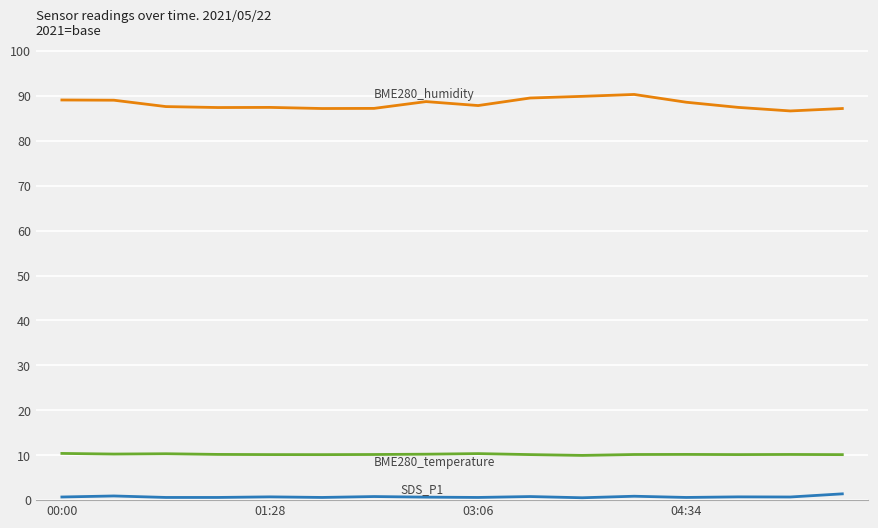

What is the greatest value displayed?

90.3